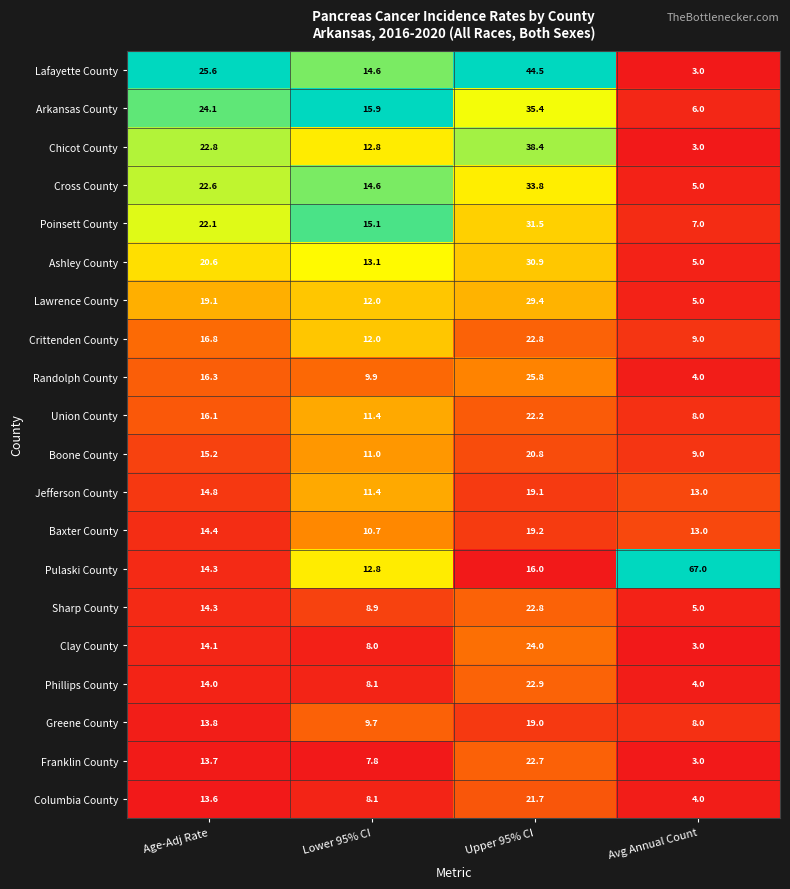

What is the spread (max minus min) of values at Age-Adj Rate?

12.0